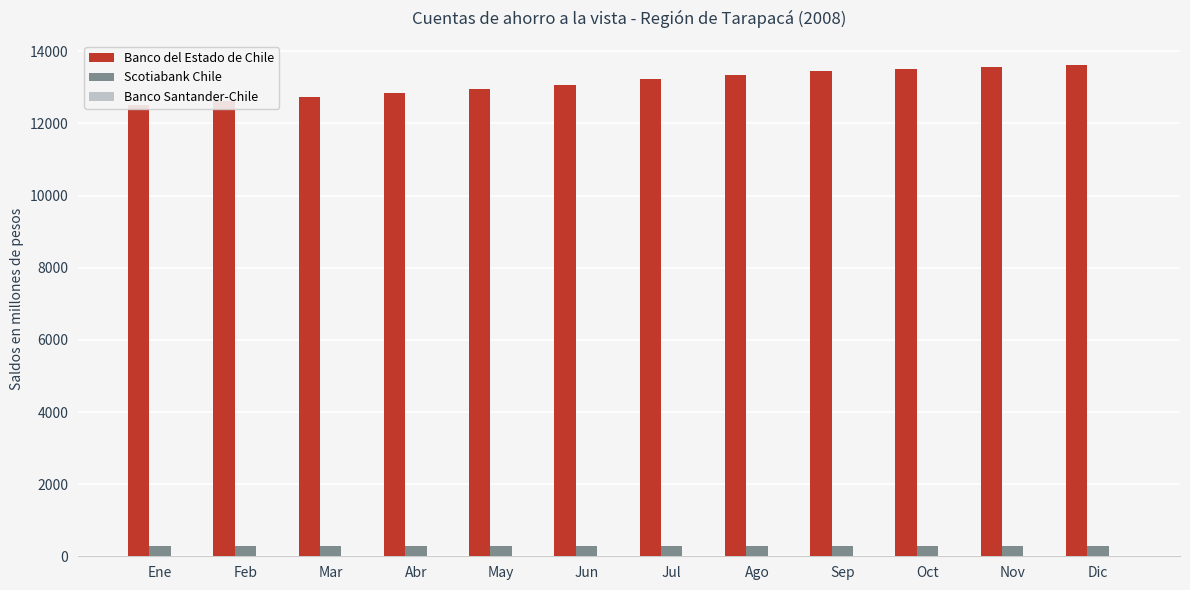

What is the value of the Banco del Estado de Chile bar at the 10th from the left?

13523